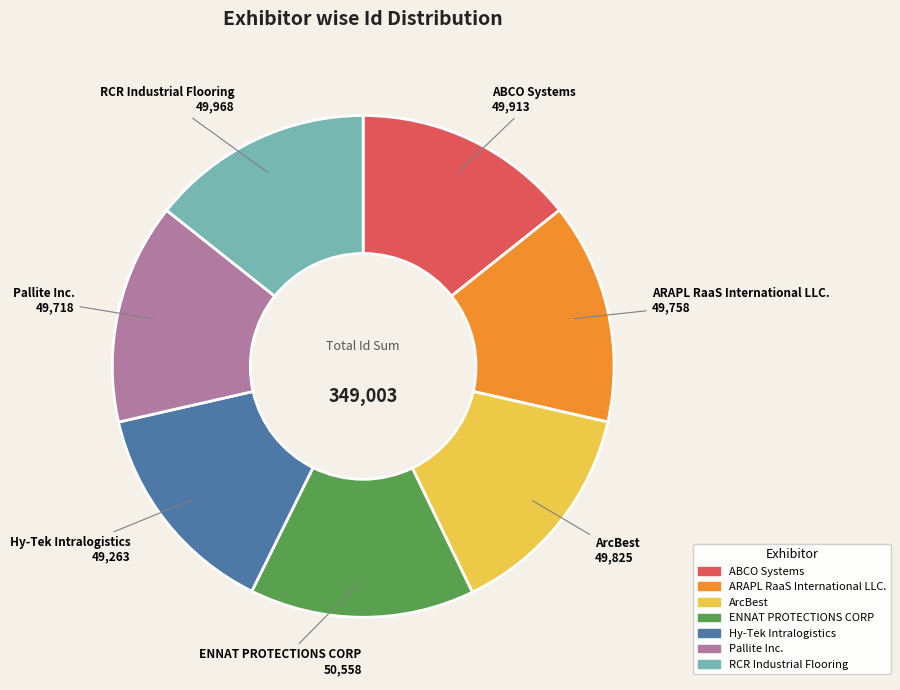

Does any single category account for the majority?

No